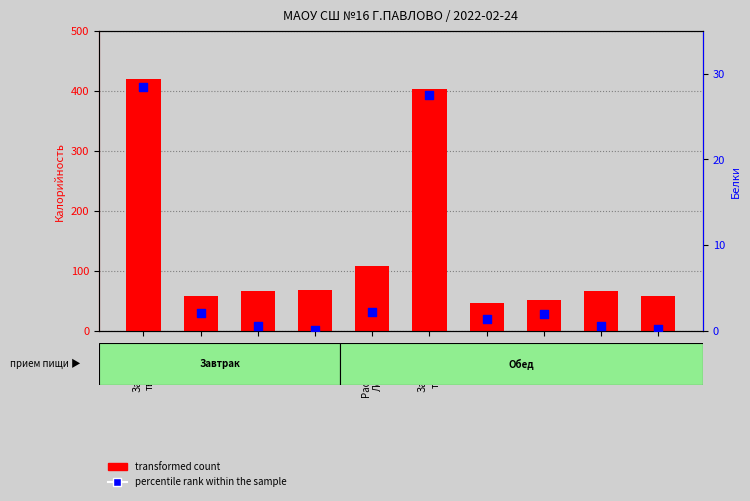

What is the total value across all series at Запеканка
твор.(об)?

429.8